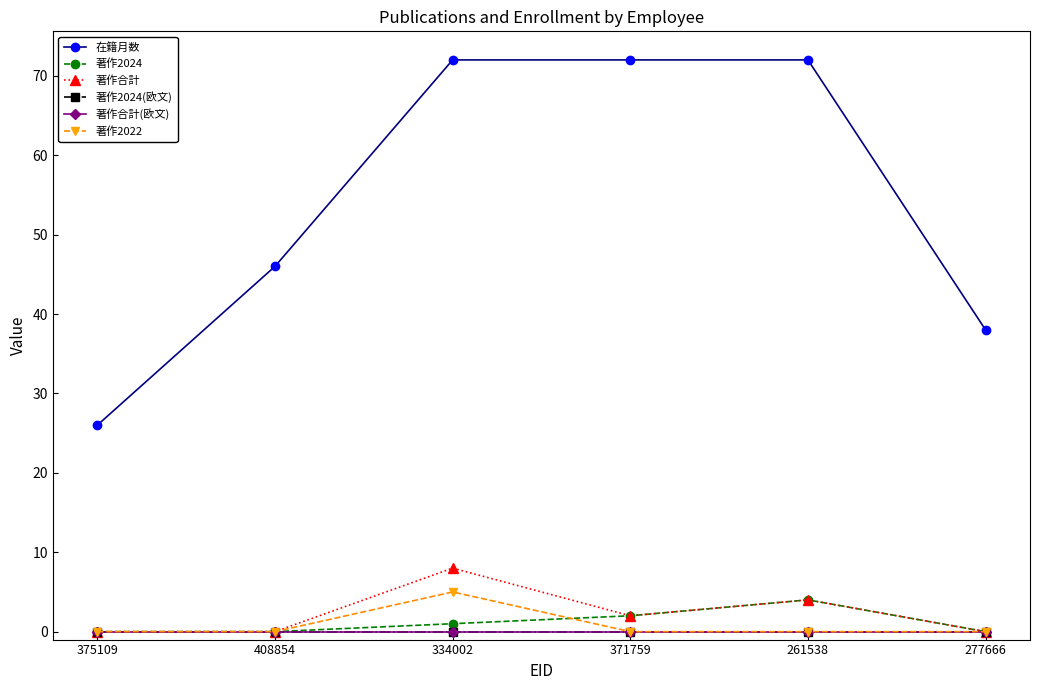

Is this an area chart (filled region under the line)?

No